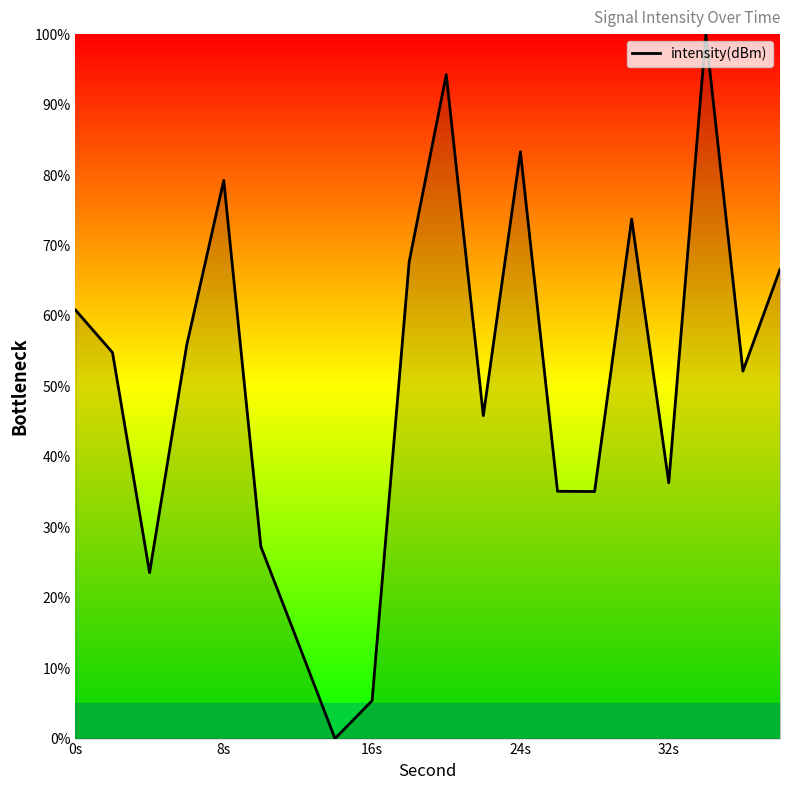

What is the difference between the maximum and minimum values?

100.0